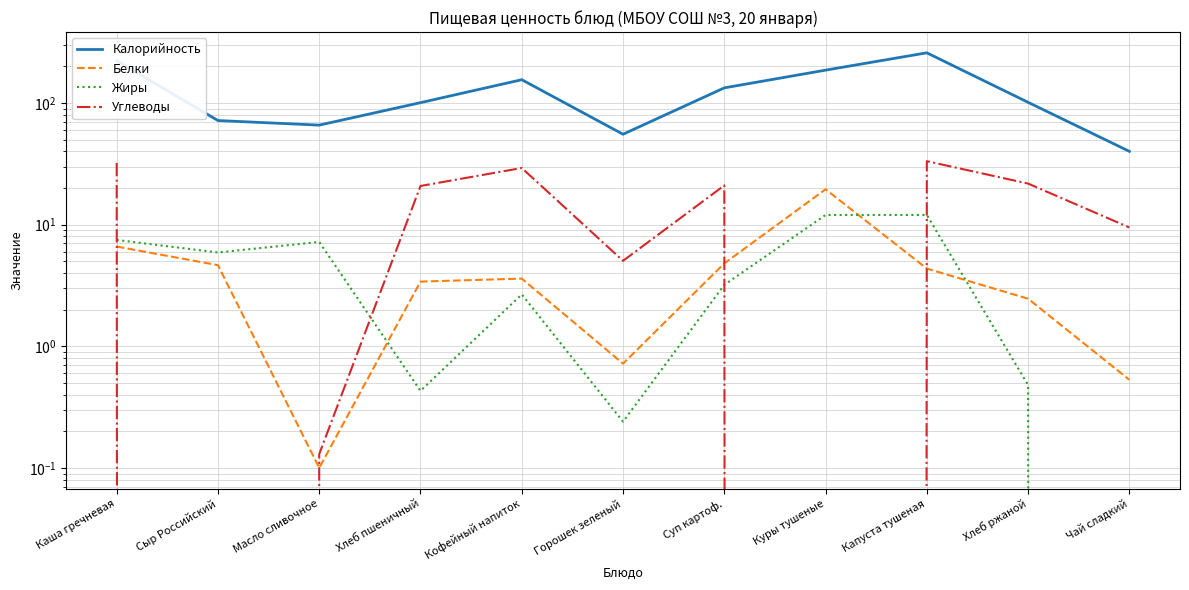

What is the lowest value of the Белки series?

0.1